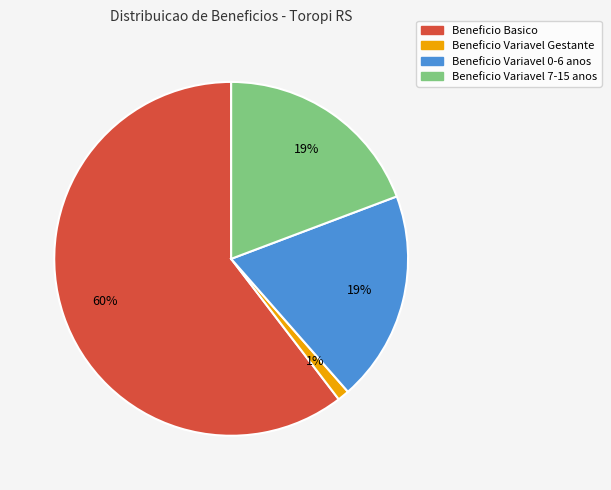

Which category has the smallest portion of the pie?

Beneficio Variavel Gestante